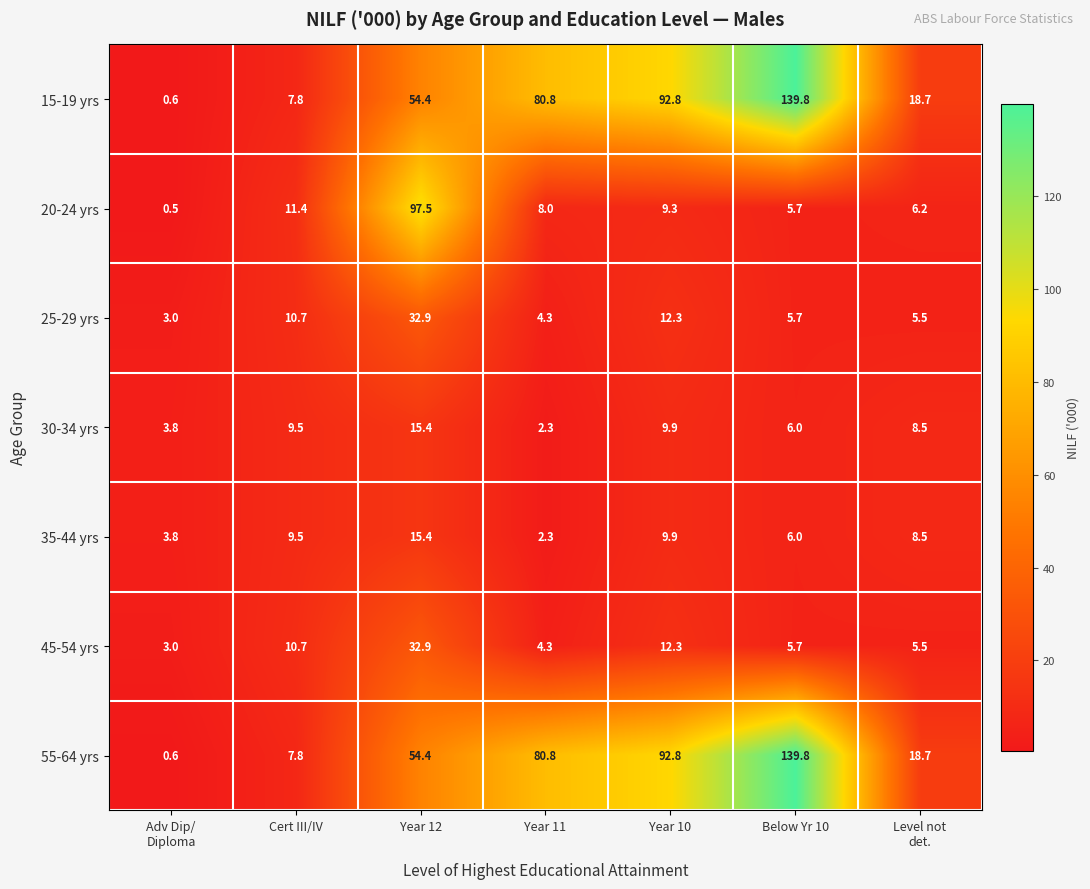

At which category is the sum across all series the highest?

Below Yr 10